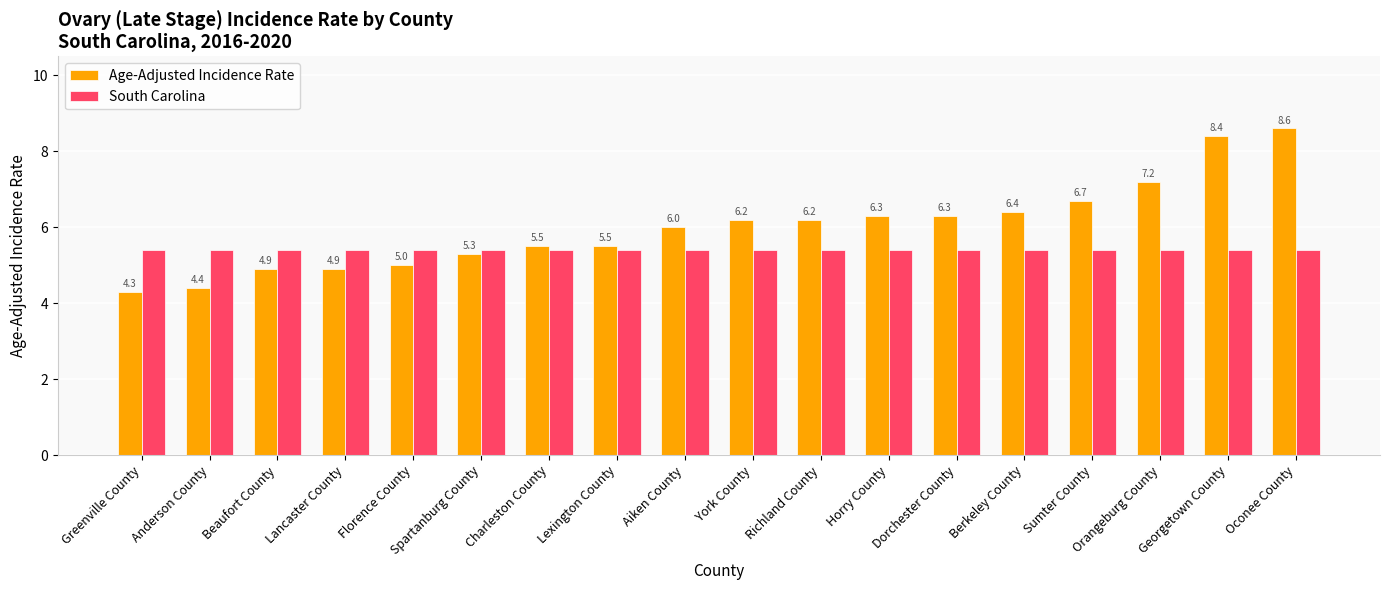

Reading left to right, transcribe all the data shown in this chart.

Age-Adjusted Incidence Rate: Greenville County=4.3	Anderson County=4.4	Beaufort County=4.9	Lancaster County=4.9	Florence County=5.0	Spartanburg County=5.3	Charleston County=5.5	Lexington County=5.5	Aiken County=6.0	York County=6.2	Richland County=6.2	Horry County=6.3	Dorchester County=6.3	Berkeley County=6.4	Sumter County=6.7	Orangeburg County=7.2	Georgetown County=8.4	Oconee County=8.6
South Carolina: Greenville County=5.4	Anderson County=5.4	Beaufort County=5.4	Lancaster County=5.4	Florence County=5.4	Spartanburg County=5.4	Charleston County=5.4	Lexington County=5.4	Aiken County=5.4	York County=5.4	Richland County=5.4	Horry County=5.4	Dorchester County=5.4	Berkeley County=5.4	Sumter County=5.4	Orangeburg County=5.4	Georgetown County=5.4	Oconee County=5.4